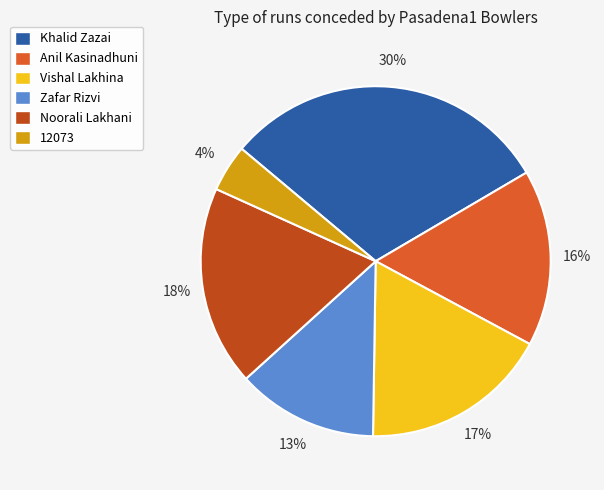

How many slices are in this pie chart?

6